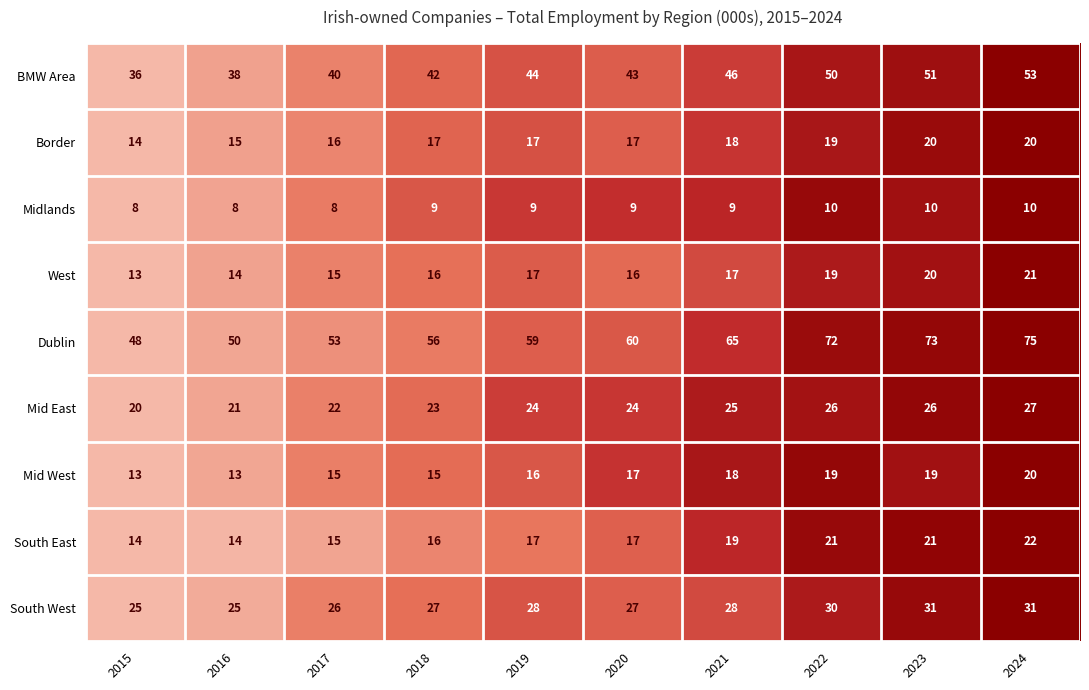

Between 2020 and 2023, which series saw the biggest shift?

Dublin